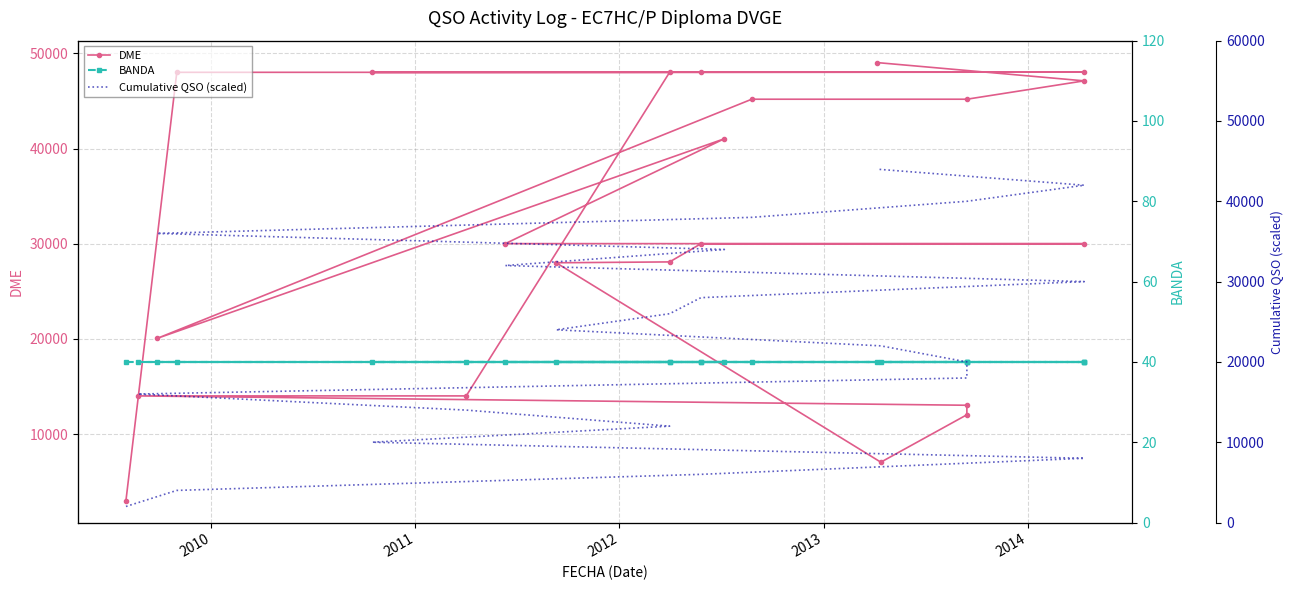

At how many categories does at least one series exceed 10533?

21